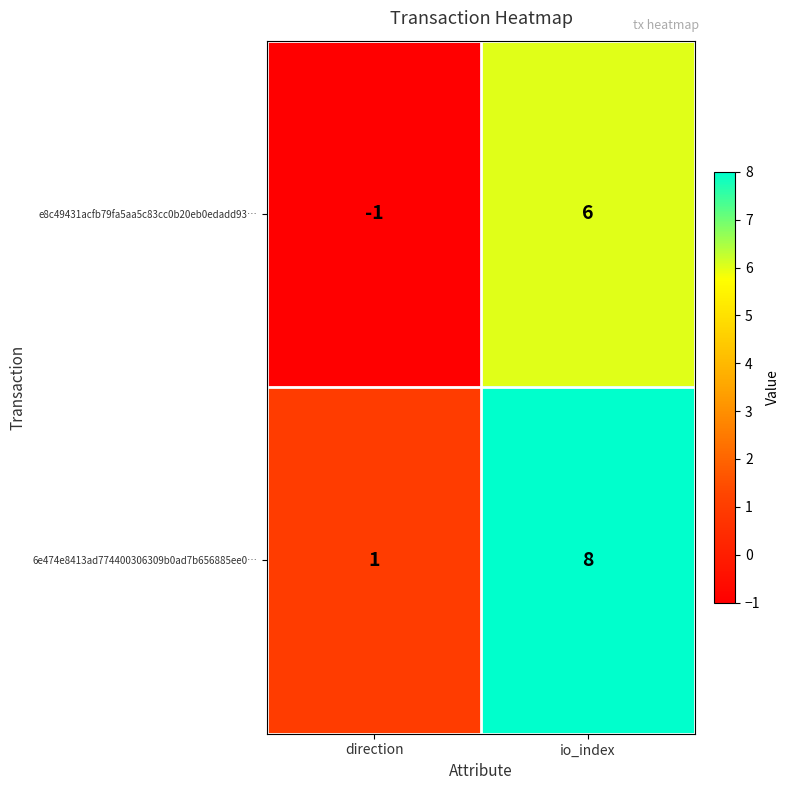

What is the sum of all 6e474e8413ad774400306309b0ad7b656885ee0… values?

9